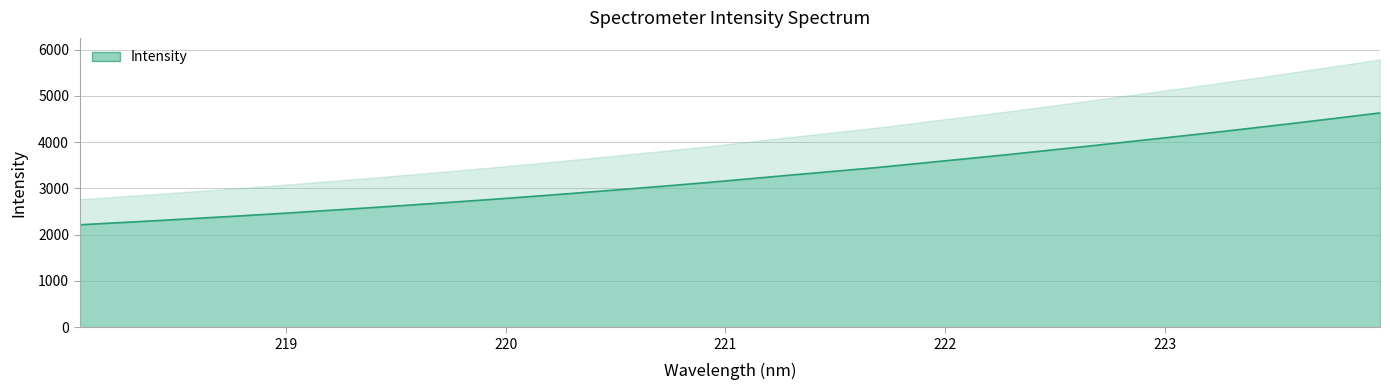

Is it true that the value at 221.1174 is 4859.3?

False